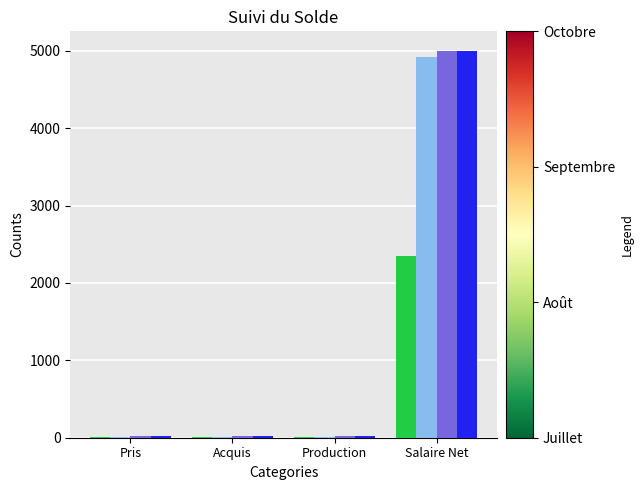

What is the total value across all series at Salaire Net?

17262.8